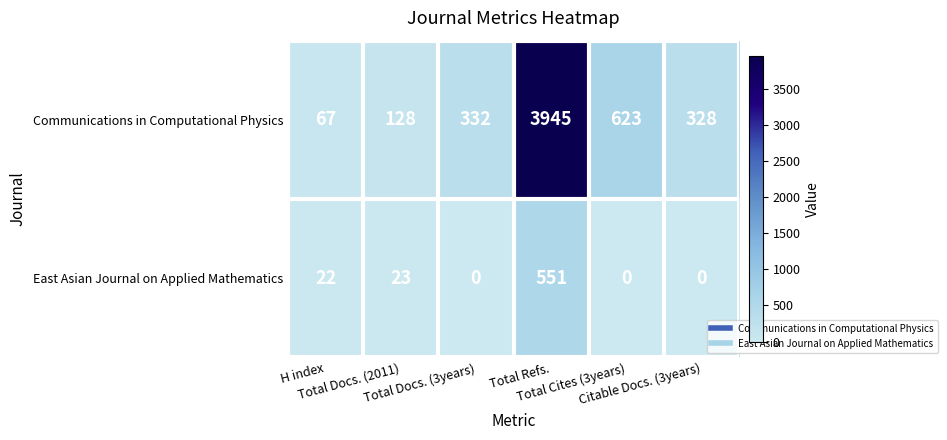

Between Total Refs. and Citable Docs. (3years), which series saw the biggest shift?

Communications in Computational Physics